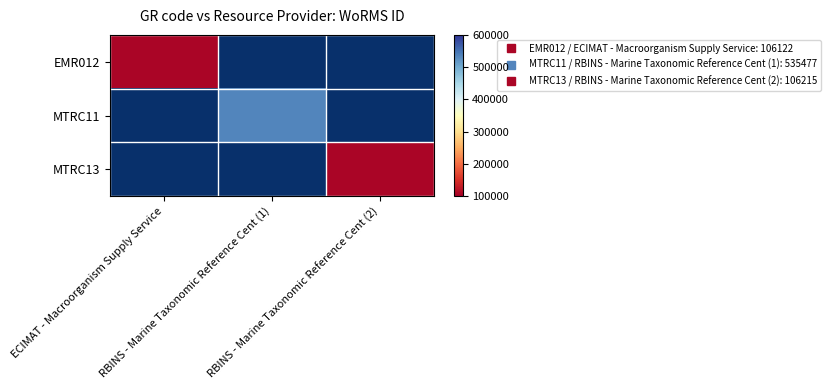

Which series has the widest spread of values?

EMR012